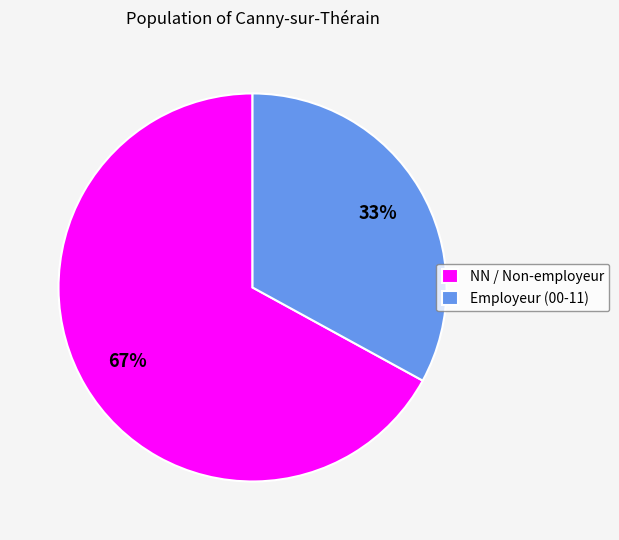

Is there any slice that represents more than half of the pie?

Yes